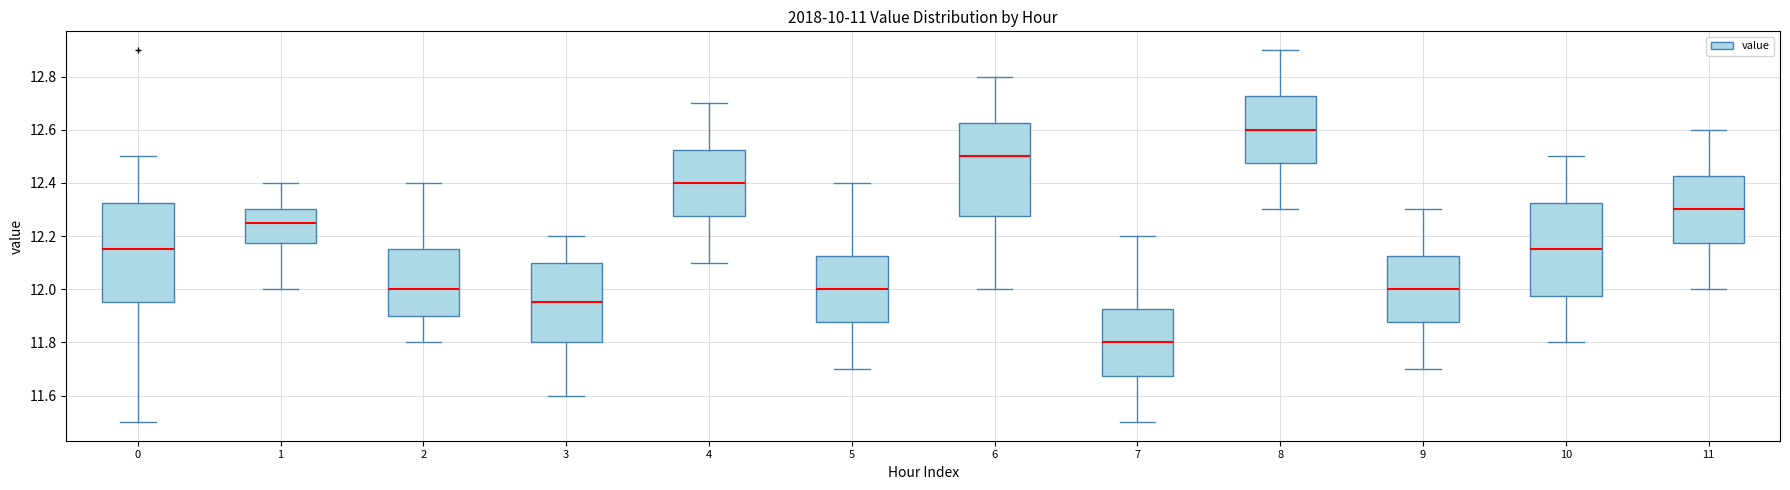

Comparing the boxes themselves (not the whiskers), which one is the tallest?

0